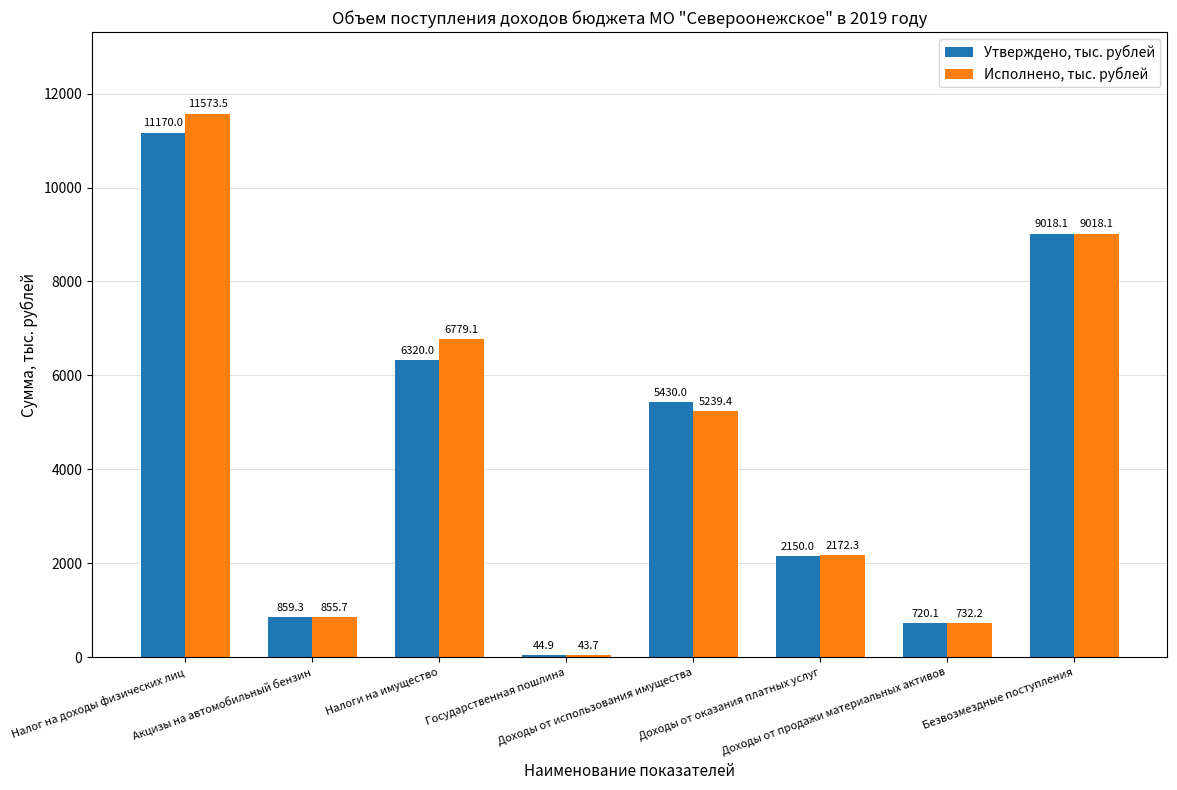

What position from the left is Налог на доходы физических лиц?

1